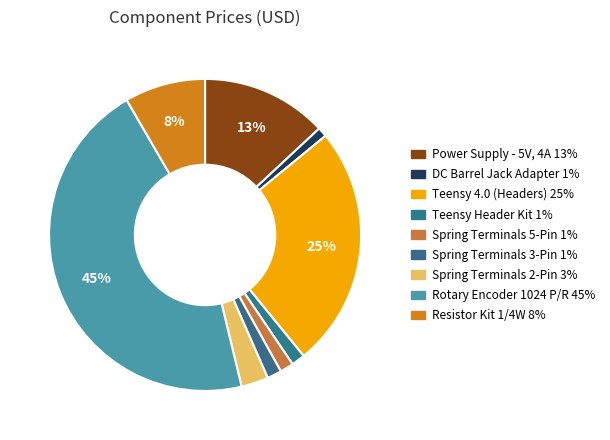

What is the smallest slice in the pie chart?

DC Barrel Jack Adapter